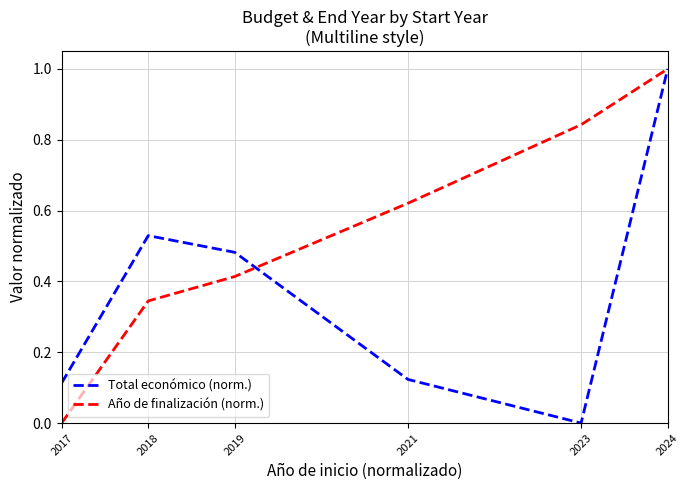

True or false: Año de finalización (norm.) and Total económico (norm.) intersect in this chart.

True